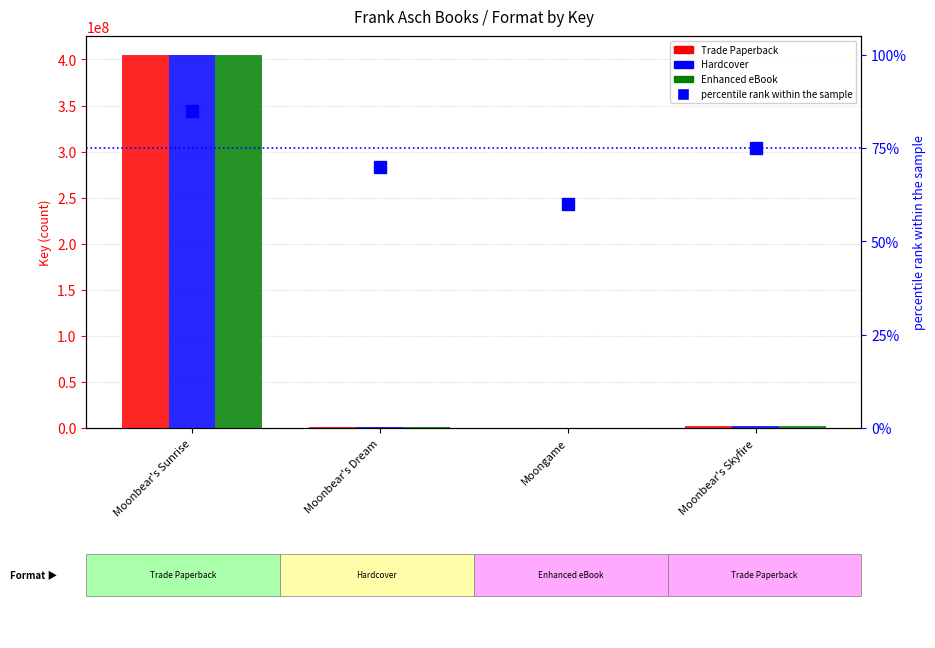

At which label is Trade Paperback closest to 202622551?

Moonbear's Skyfire